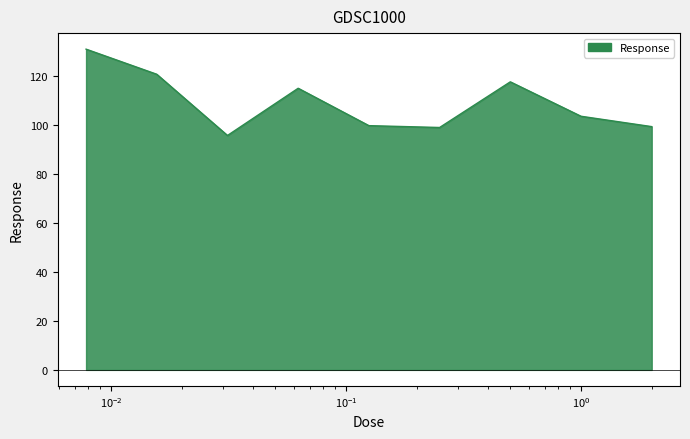

What is the difference between the maximum and minimum values?

35.2